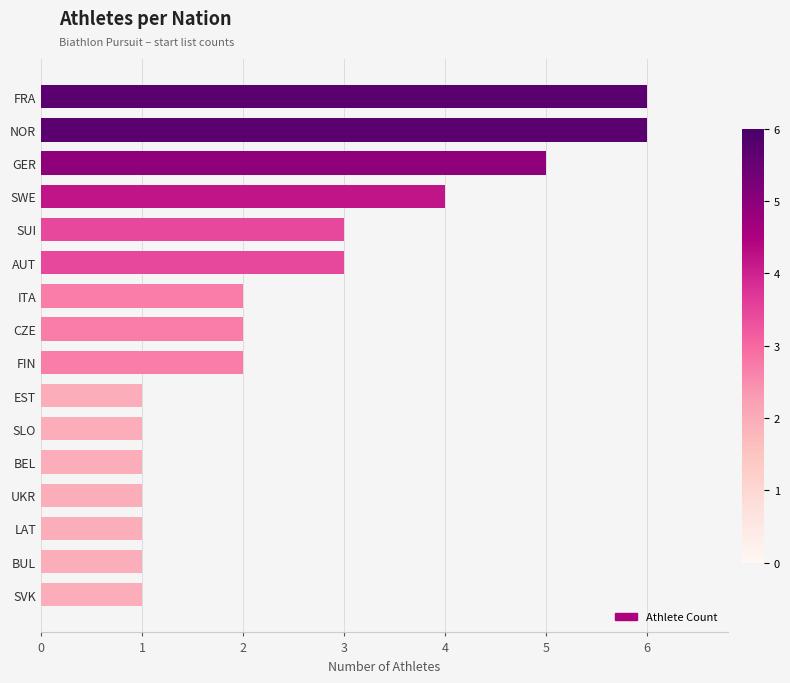

What is the difference between the values at SWE and EST?

3